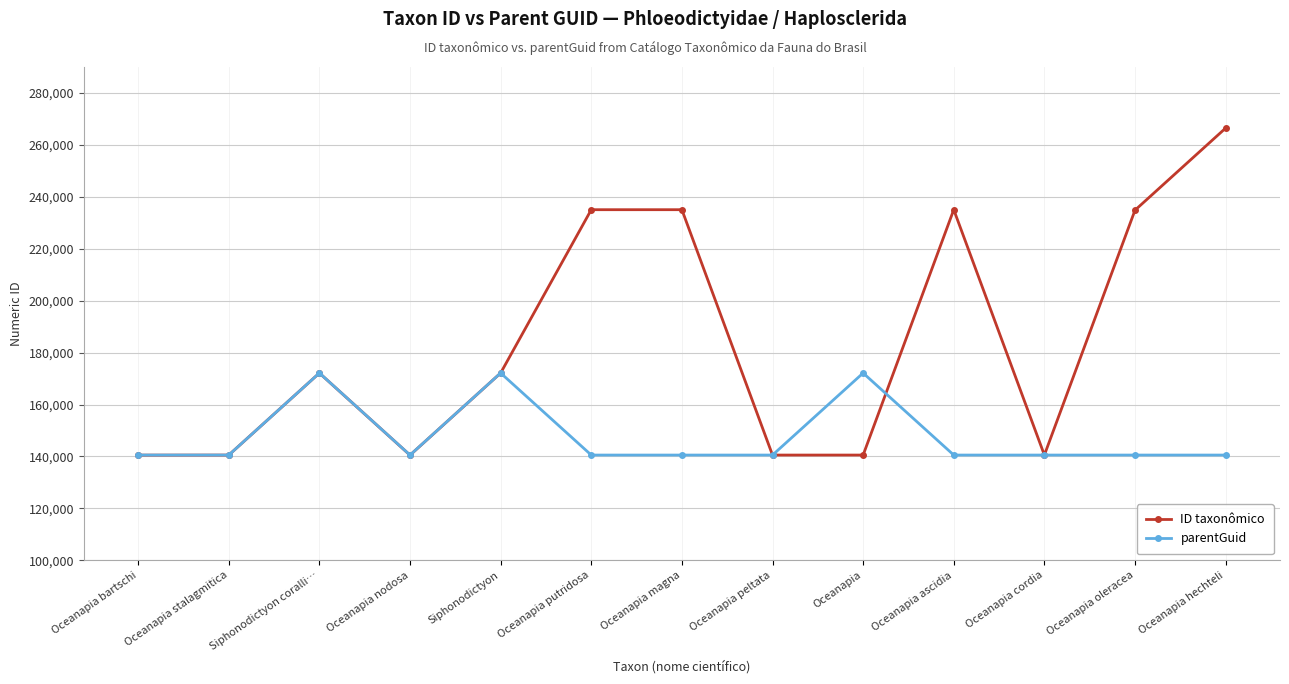

At which category is the sum across all series the highest?

Oceanapia hechteli